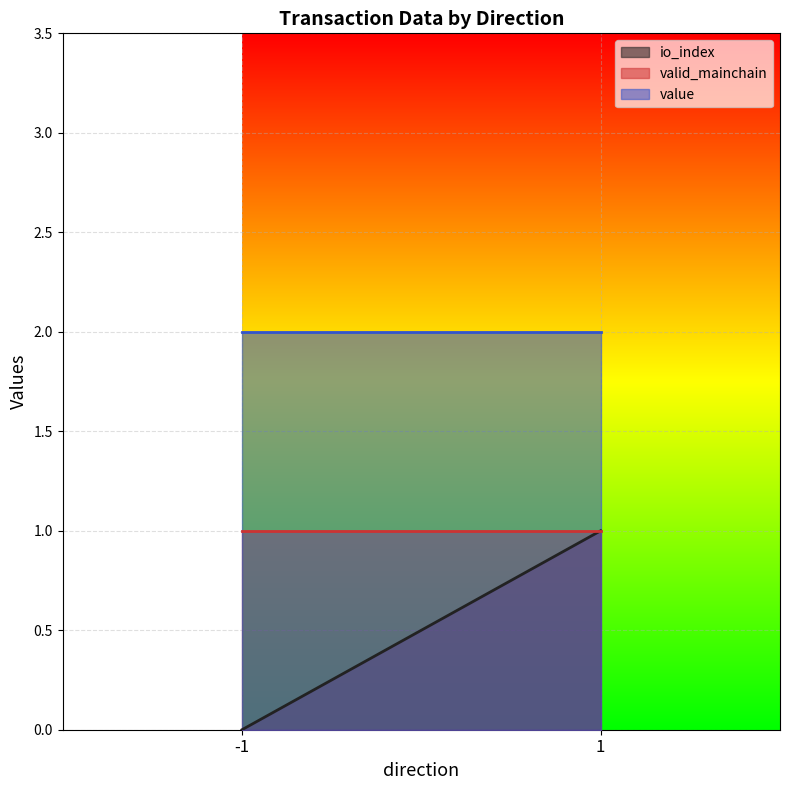

Is it true that value equals 2.0 at 1?

True